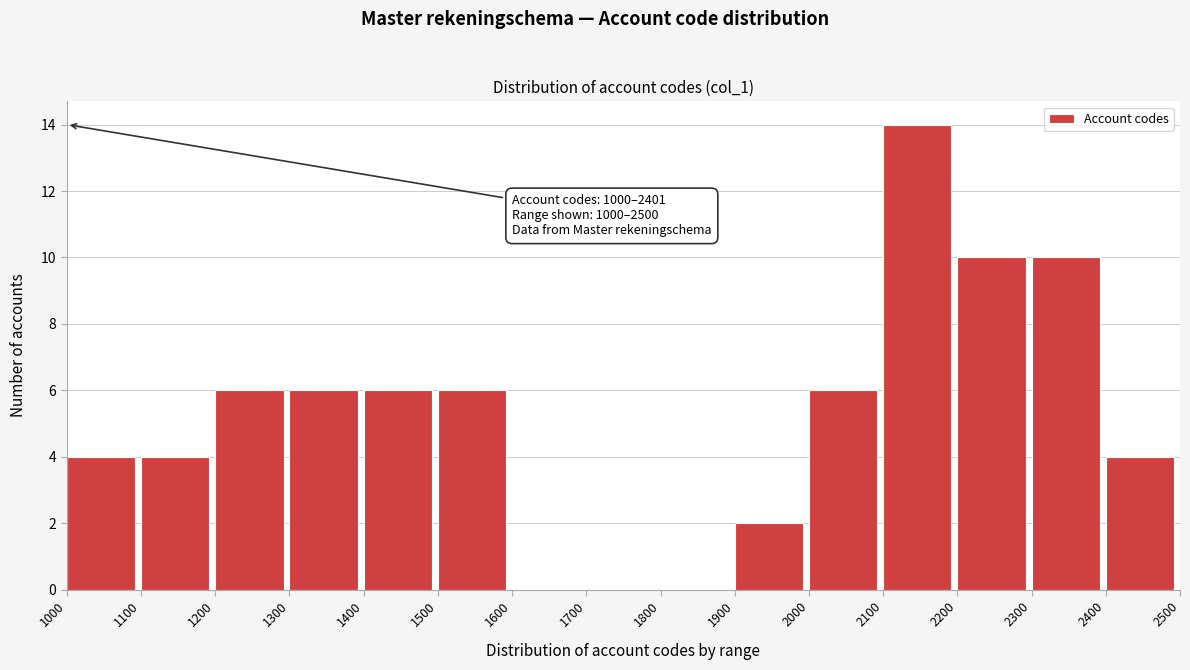

Which range on the x-axis has the tallest bar?

2100 to 2200